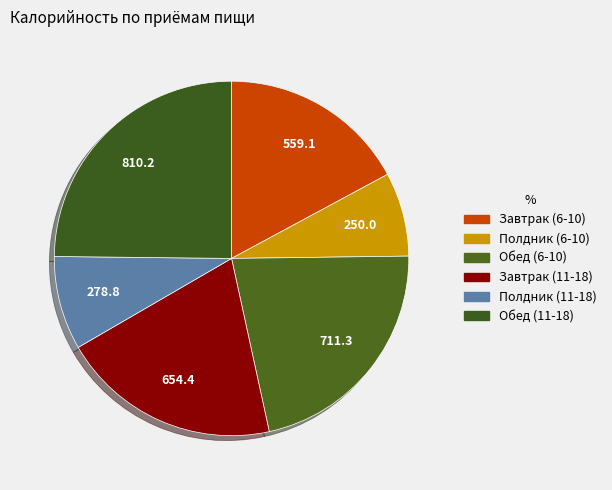

What is the change in value from Завтрак (11-18) to Обед (11-18)?

+155.8